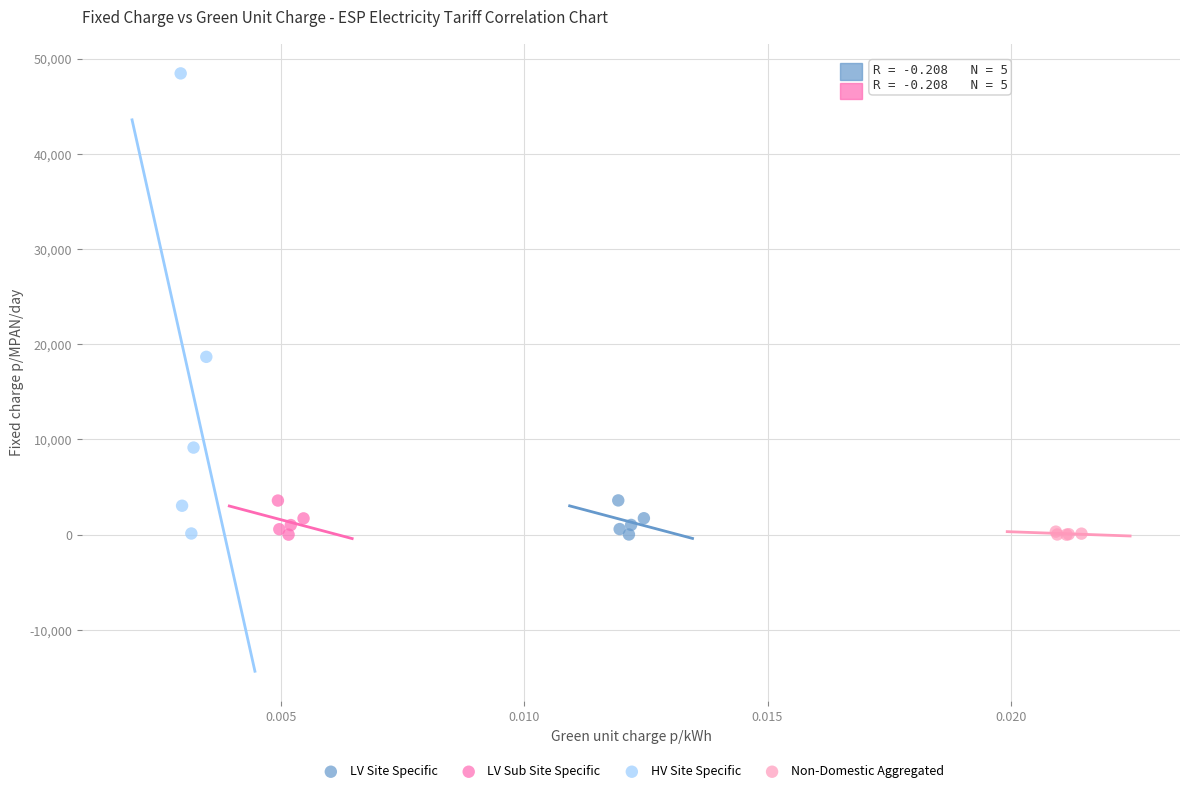

Which series has the widest spread of Y values?

HV Site Specific